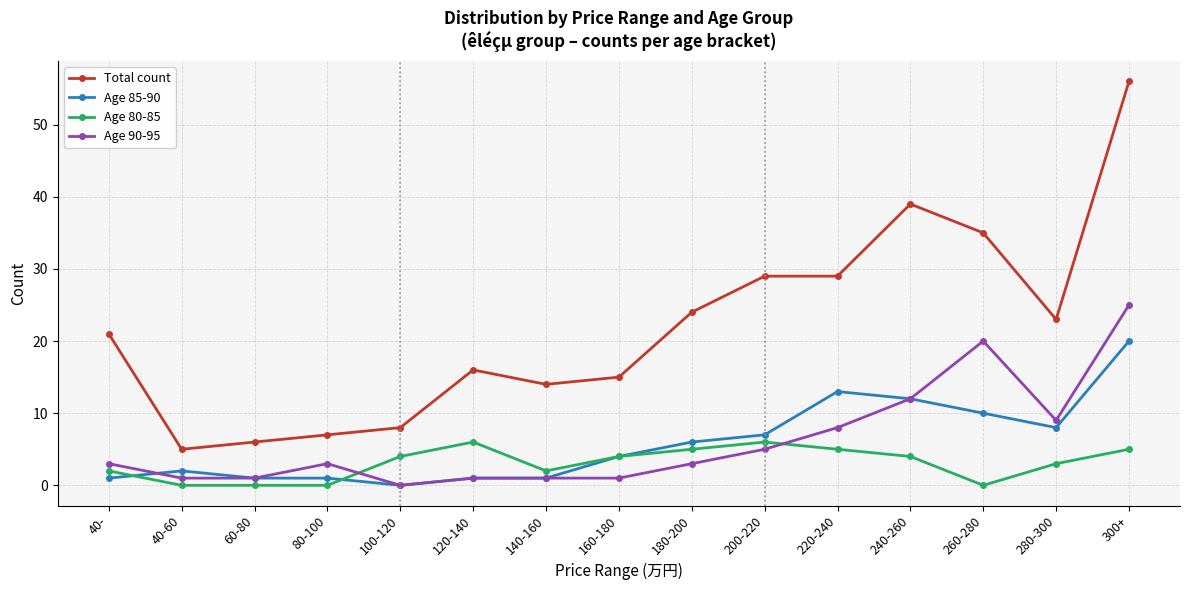

True or false: Age 85-90 has more than 0 interior local peaks.

True